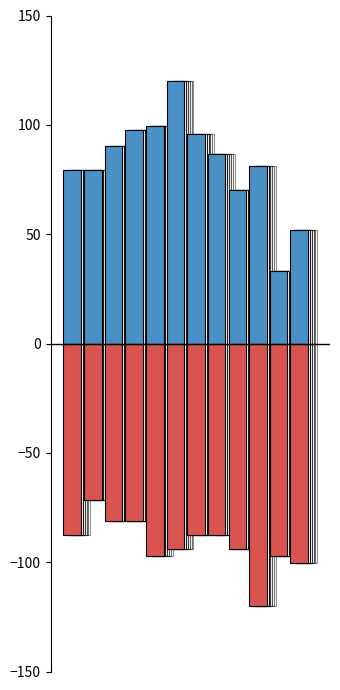

How many bars are there in total?

24